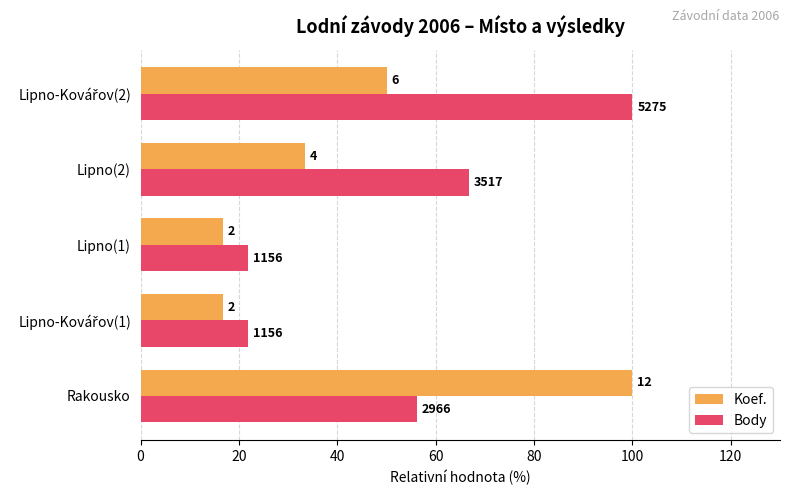

What are all the series names shown in the legend?

Koef., Body